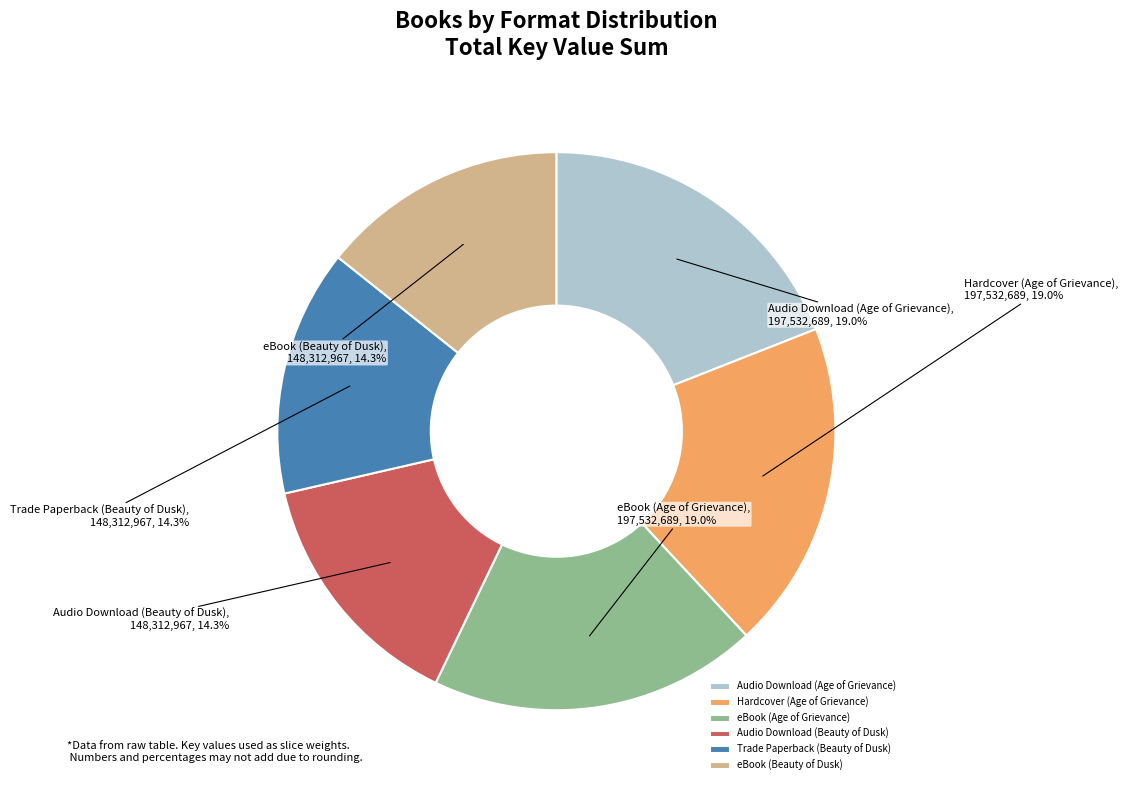

Count the number of slices in the pie.

6